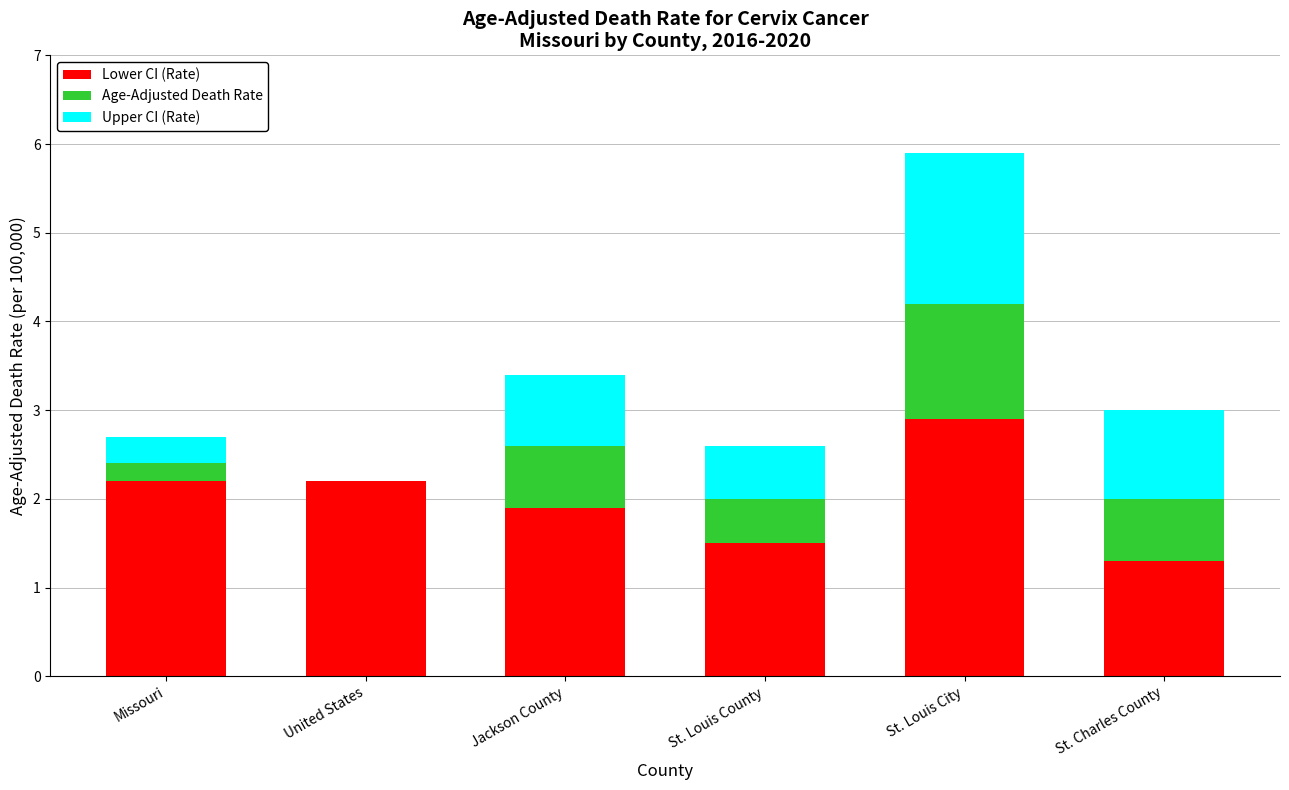

What is the highest value of the Lower CI (Rate) series?

2.9